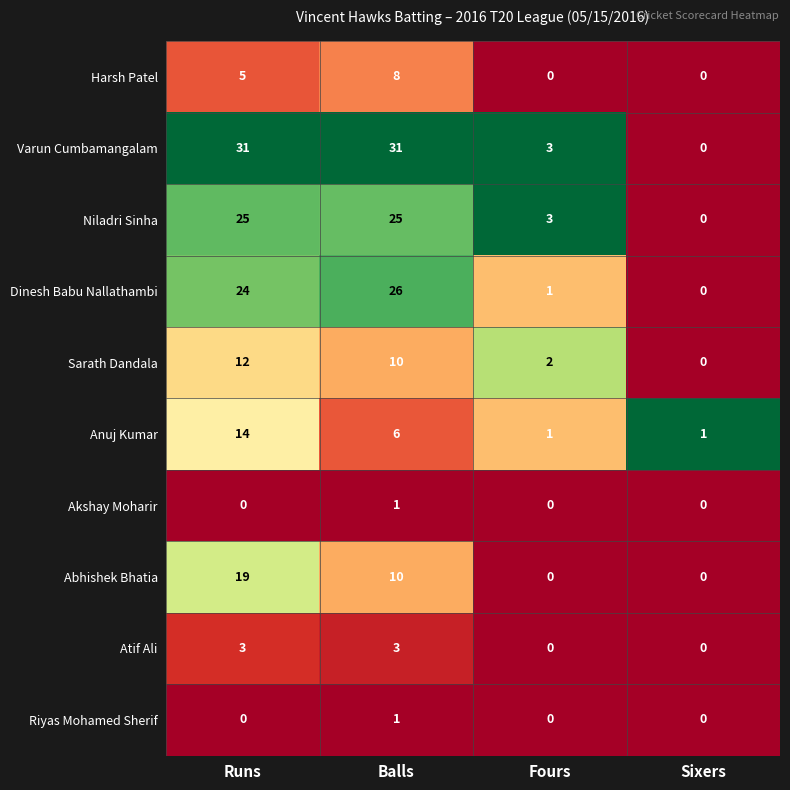

What value does the Varun Cumbamangalam series have at Balls?

31